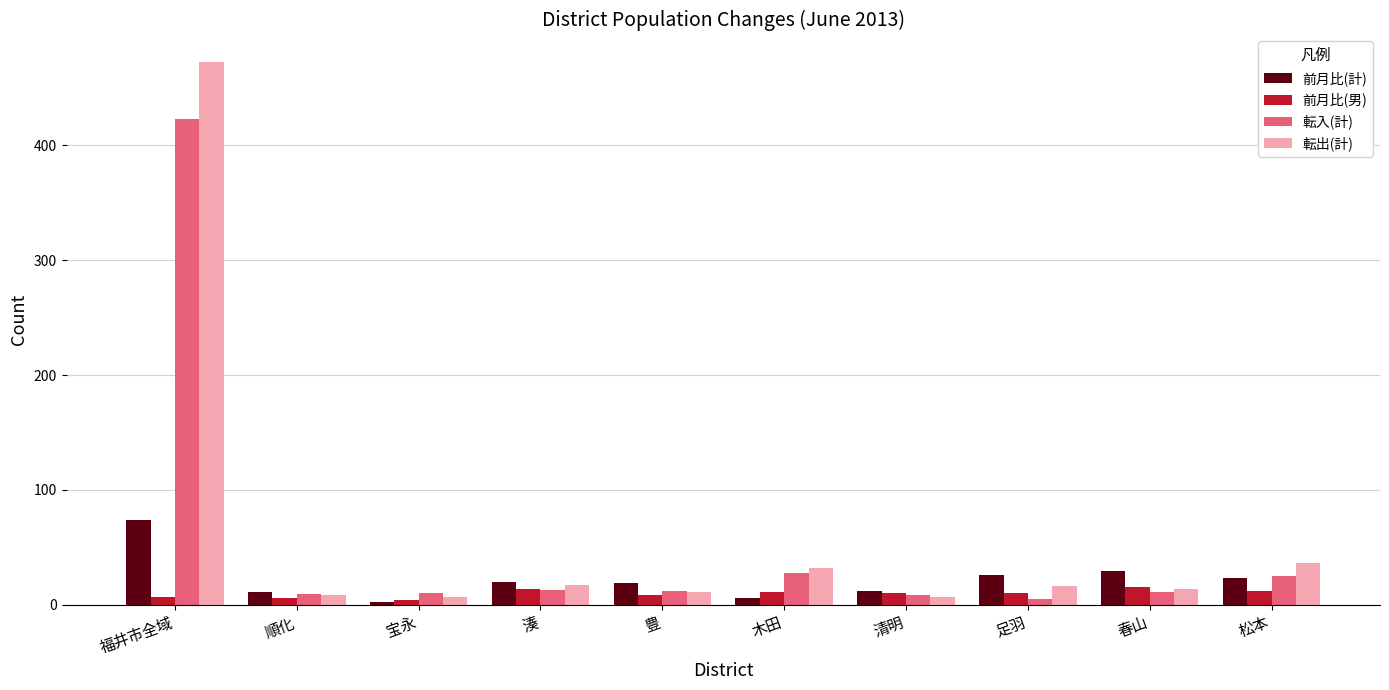

How many data points in 前月比(計) are less than 20?

5